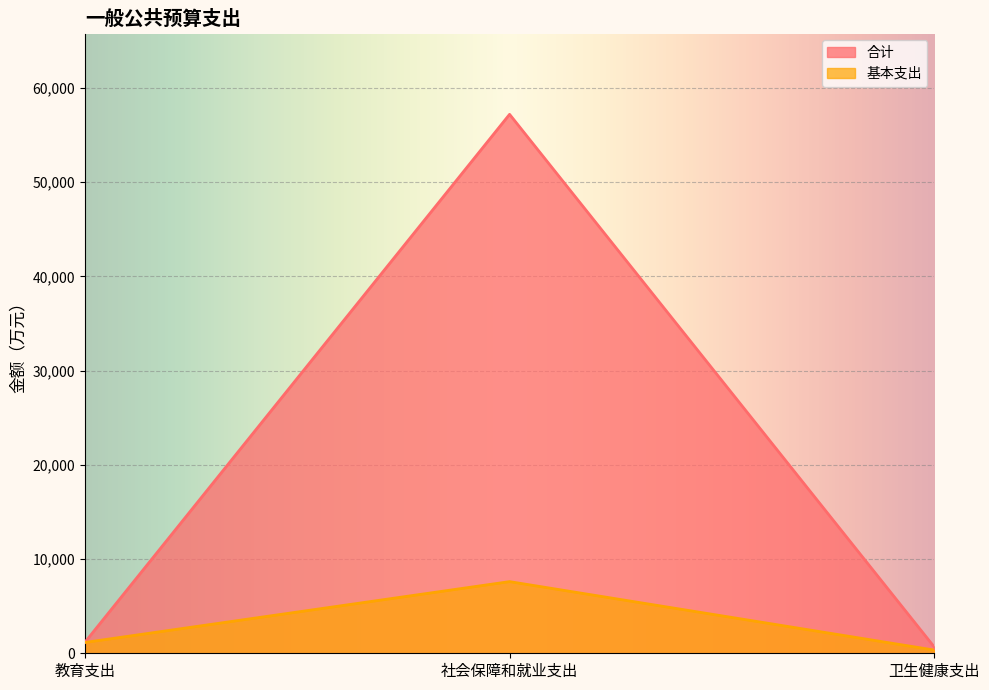

What is the label of the 3rd point from the right?

教育支出